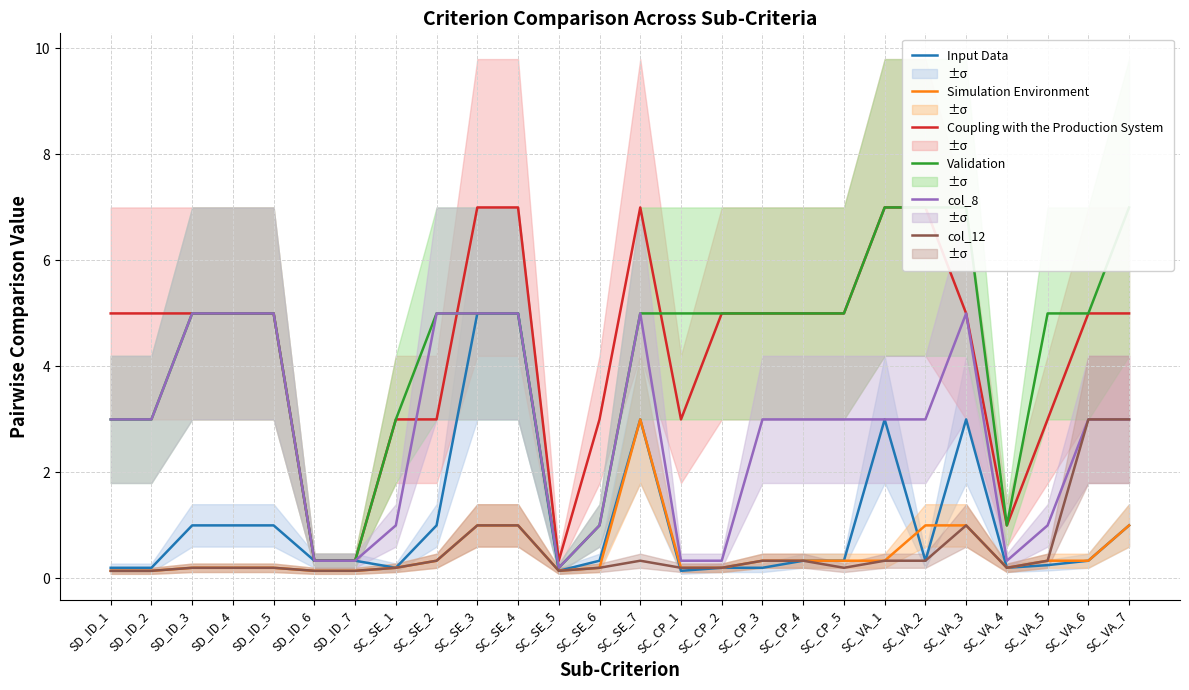

What are all the series names shown in the legend?

Input Data, Simulation Environment, Coupling with the Production System, Validation, col_8, col_12